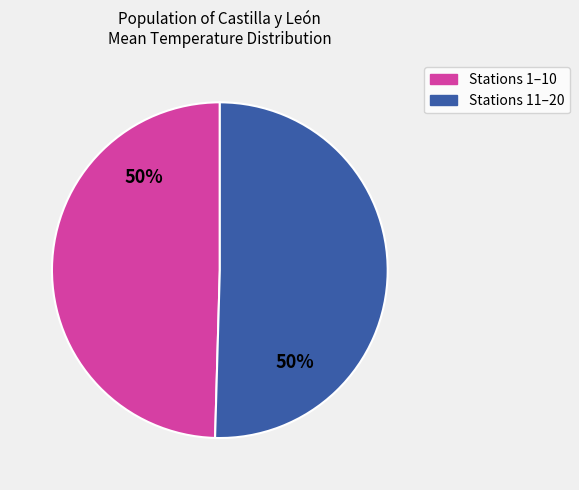

Approximately how many times larger is the value at Stations 11–20 compared to Stations 1–10?

1.0